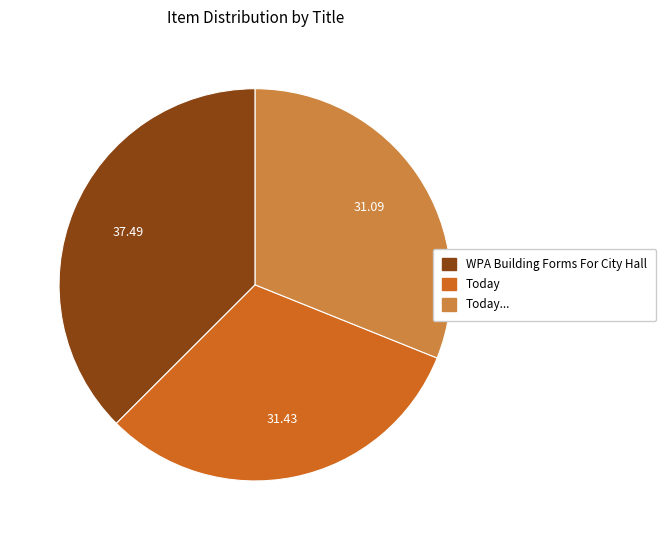

Does any single category account for the majority?

No